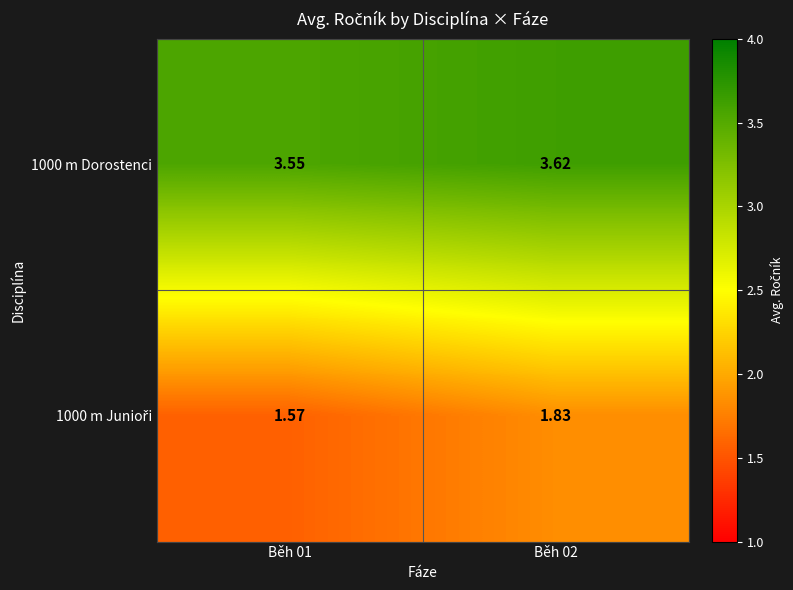

How many distinct data groups are displayed?

2